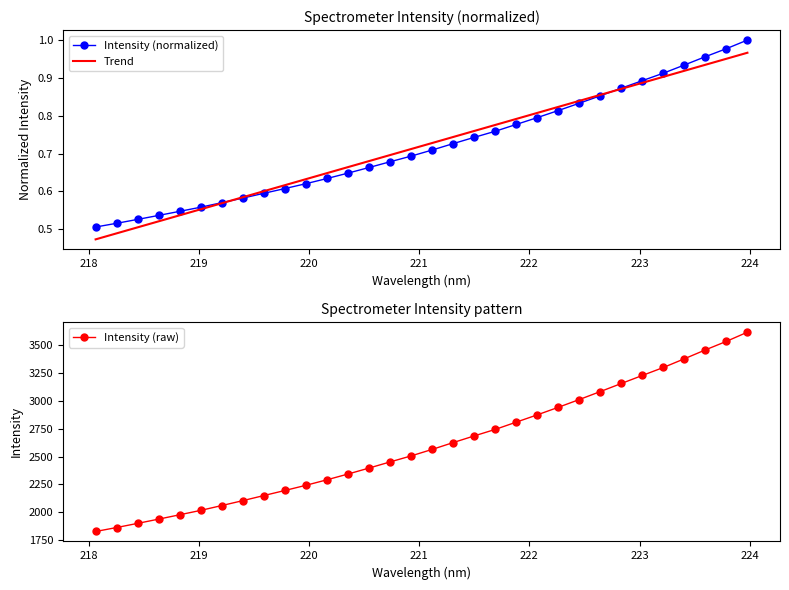

What is the sum of all Intensity (raw) values?

83269.7